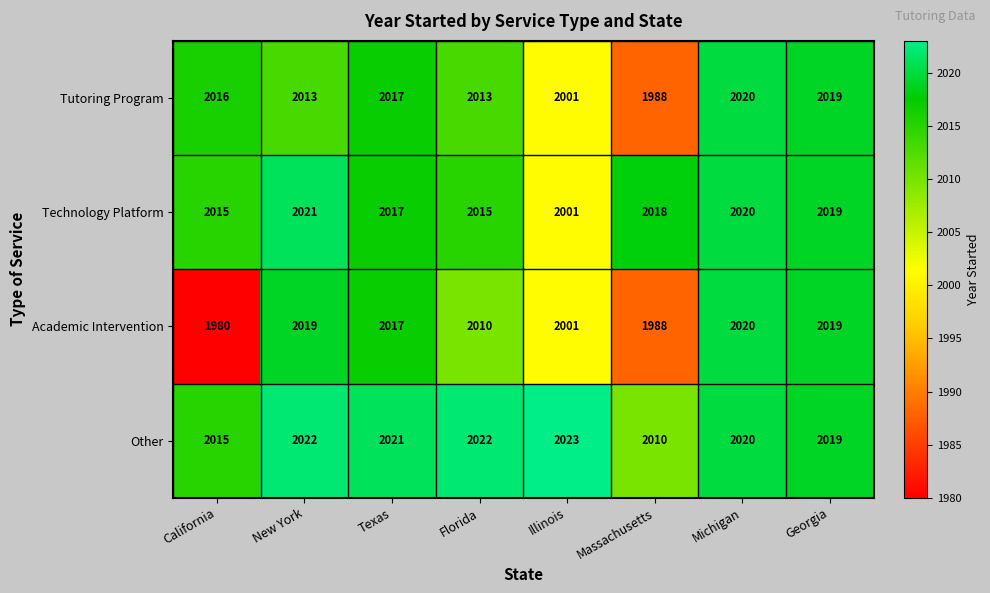

At which label does Technology Platform first exceed 2018?

New York